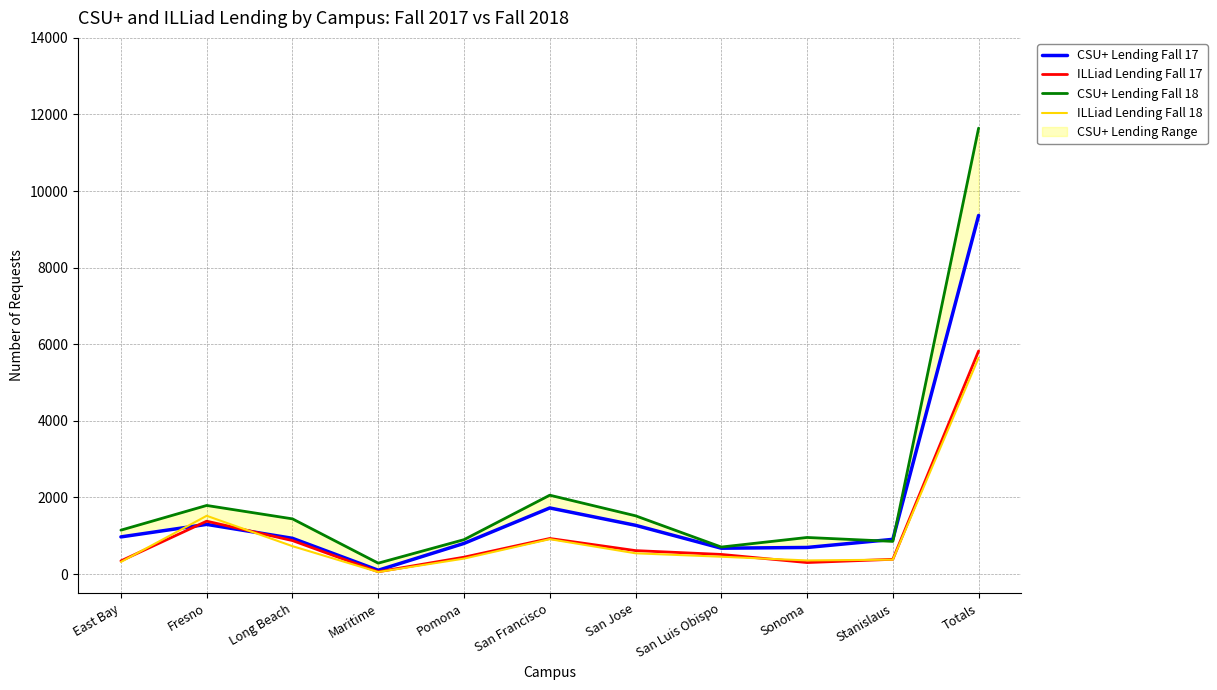

What is the total value across all series at Stanislaus?

2516